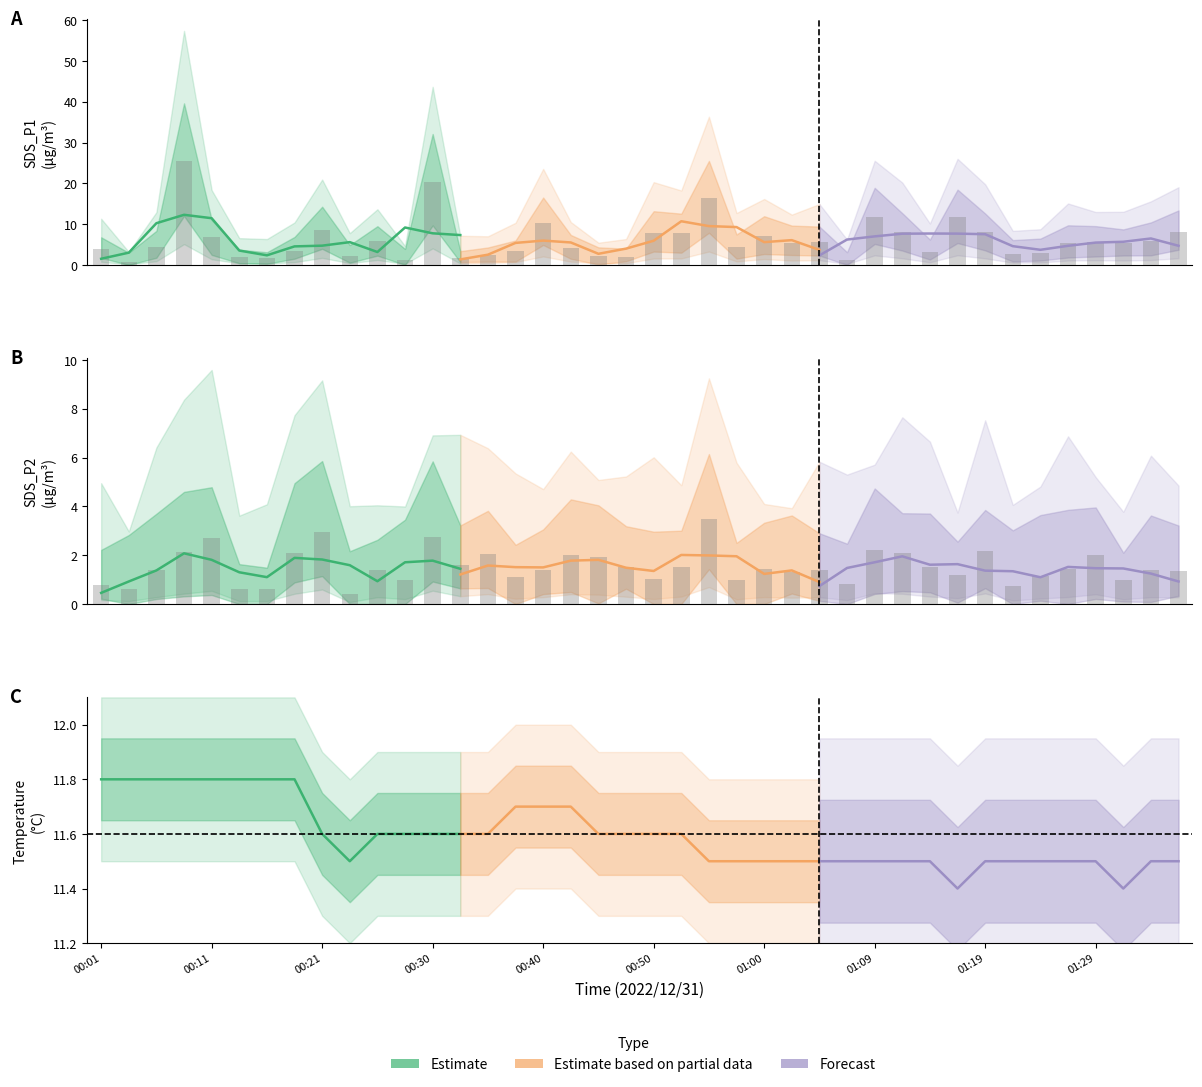

Which series has the largest range (max minus min)?

Estimate